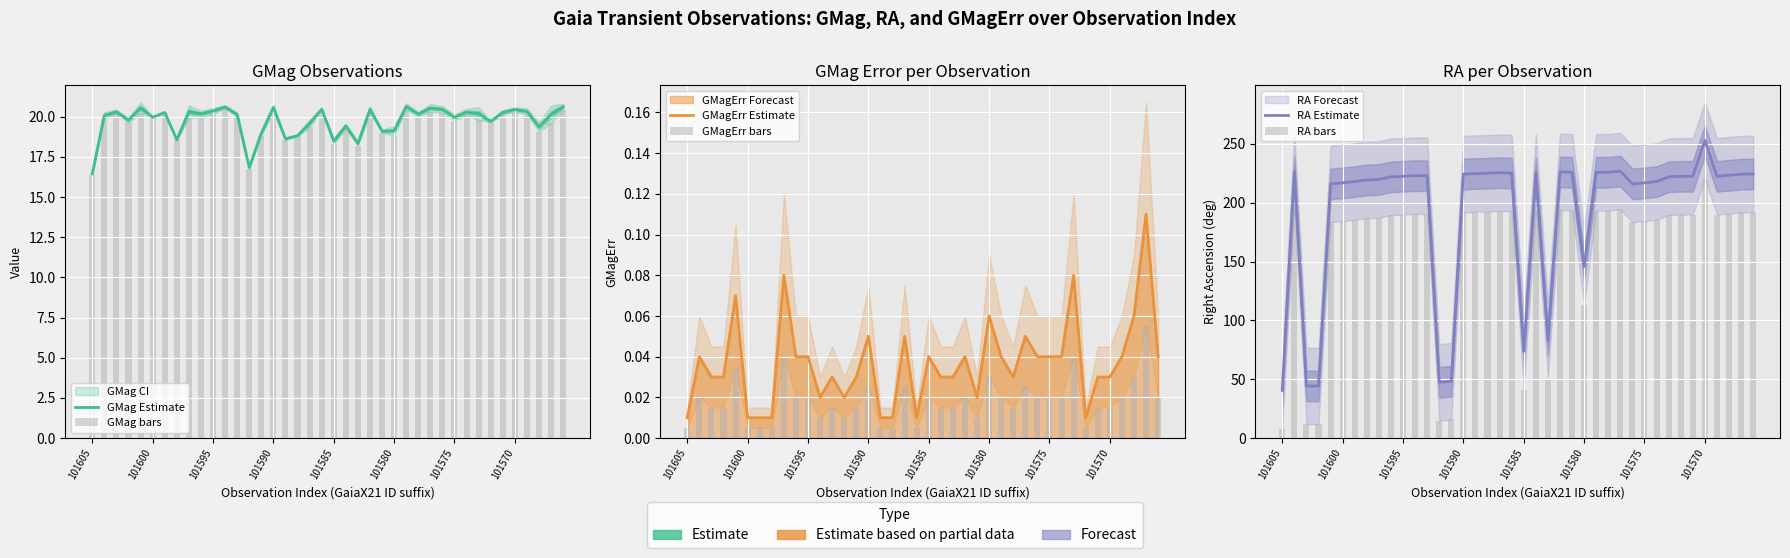

Which series has the largest total across all categories?

RA Estimate